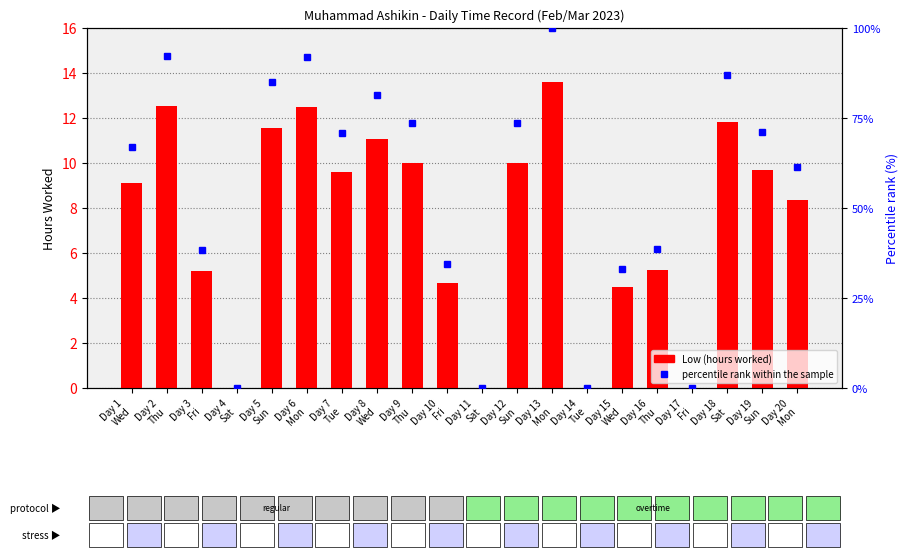

What is the difference between the percentile rank within the sample values at Day 5
Sun and Day 7
Tue?

14.2